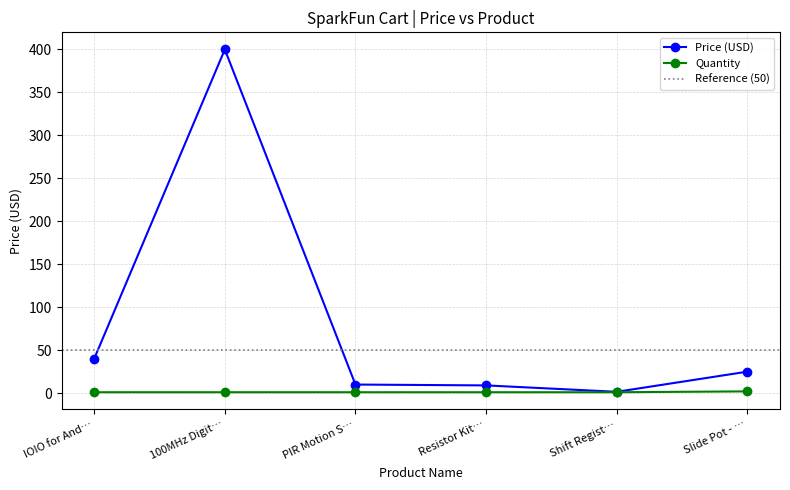

True or false: Price (USD) has a value of 20.6 at IOIO for And….

False